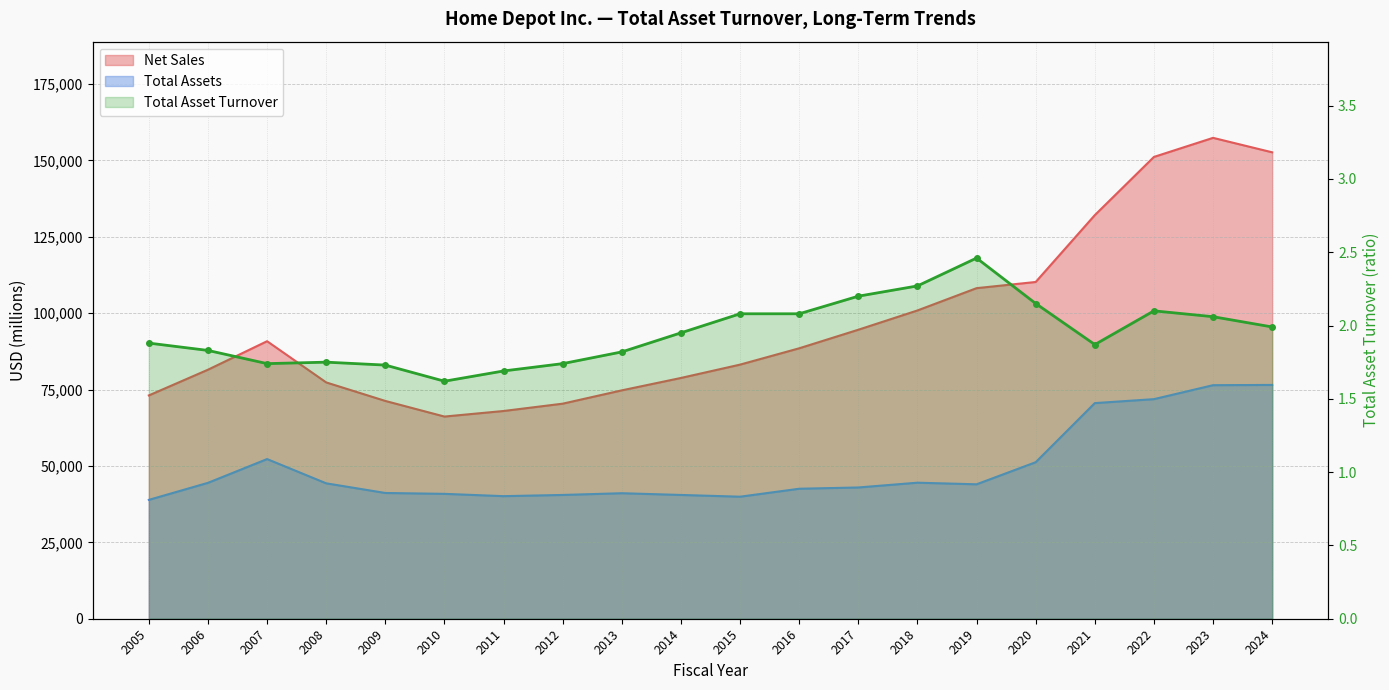

Reading left to right, transcribe all the data shown in this chart.

2005=1.9	2006=1.8	2007=1.7	2008=1.8	2009=1.7	2010=1.6	2011=1.7	2012=1.7	2013=1.8	2014=1.9	2015=2.1	2016=2.1	2017=2.2	2018=2.3	2019=2.5	2020=2.1	2021=1.9	2022=2.1	2023=2.1	2024=2.0